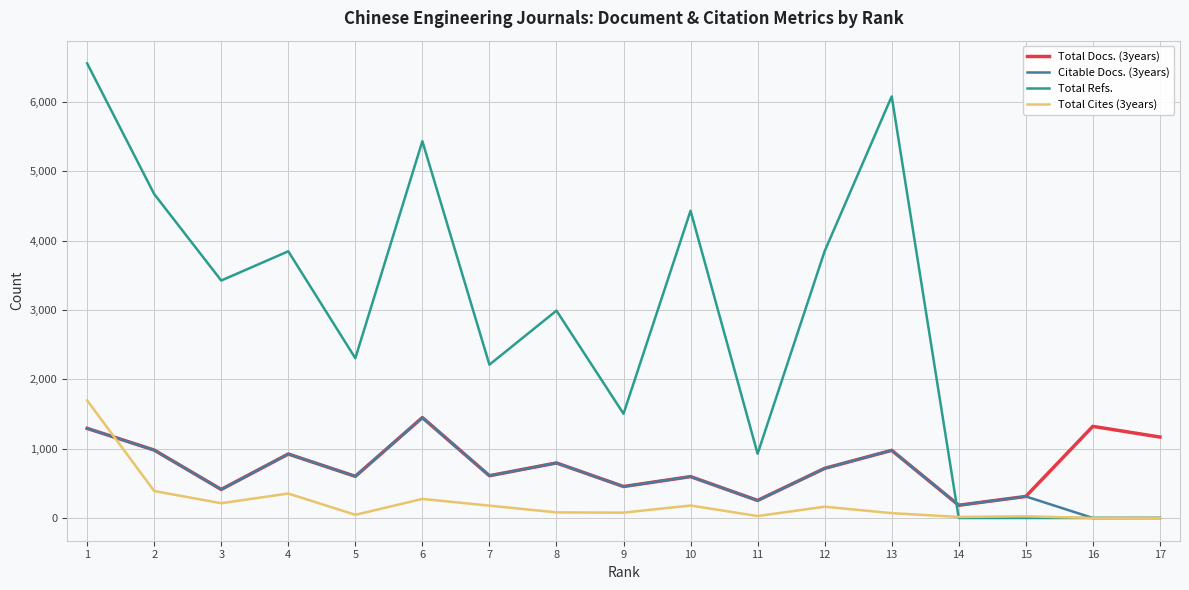

Is it true that Total Refs. equals 8547 at 1?

False